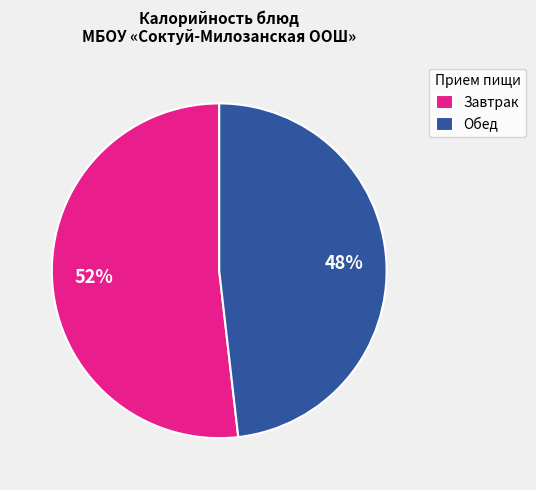

Count the number of slices in the pie.

2